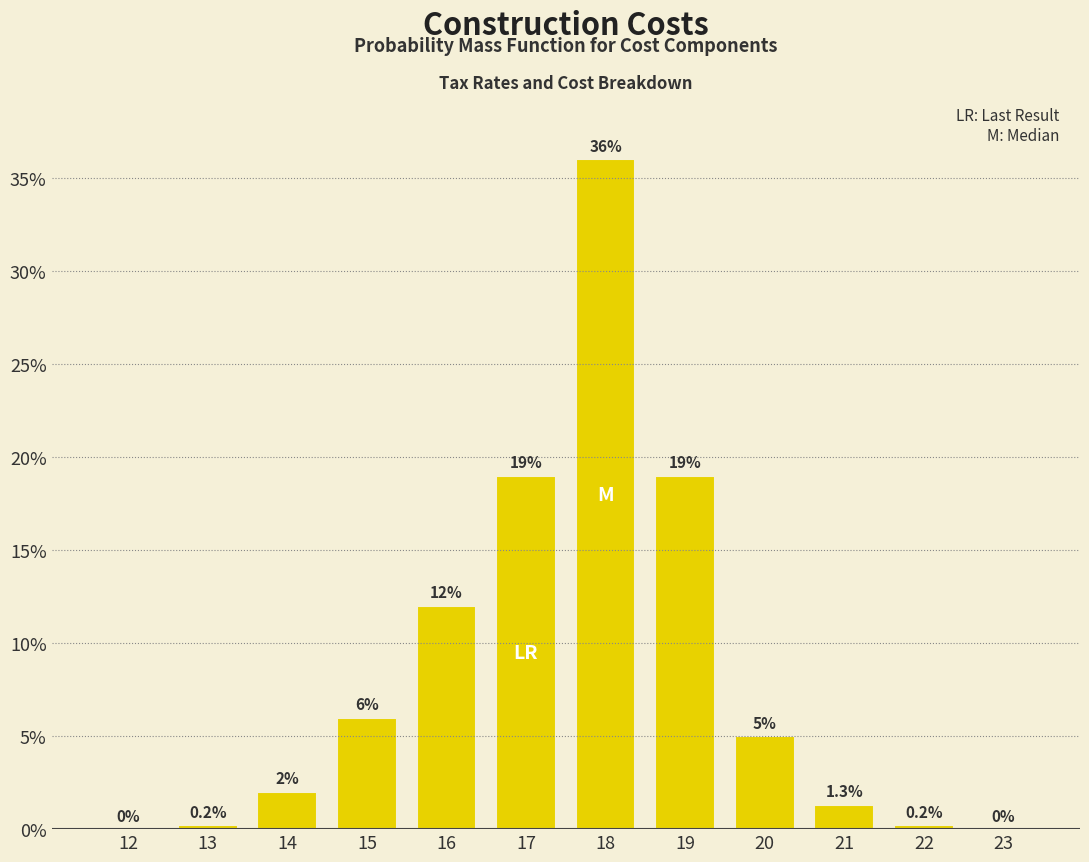

Reading right to left, extract all data points from this chart.

23=0.0	22=0.2	21=1.3	20=5.0	19=19.0	18=36.0	17=19.0	16=12.0	15=6.0	14=2.0	13=0.2	12=0.0